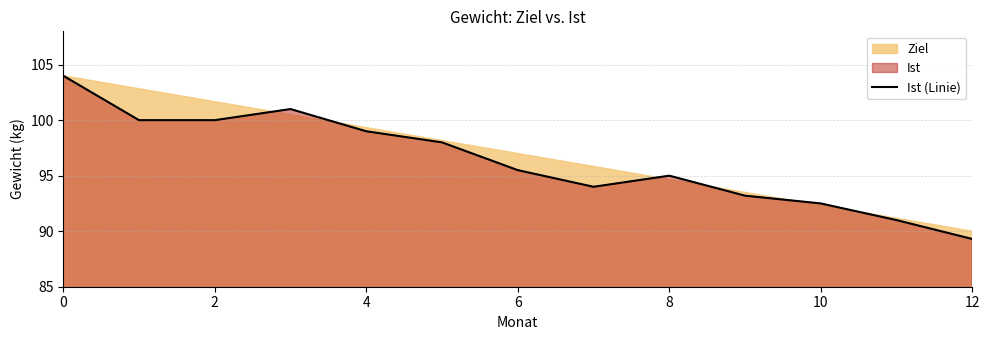

Reading left to right, extract all data points from this chart.

104.0	100.0	100.0	101.0	99.0	98.0	95.5	94.0	95.0	93.2	92.5	91.0	89.3